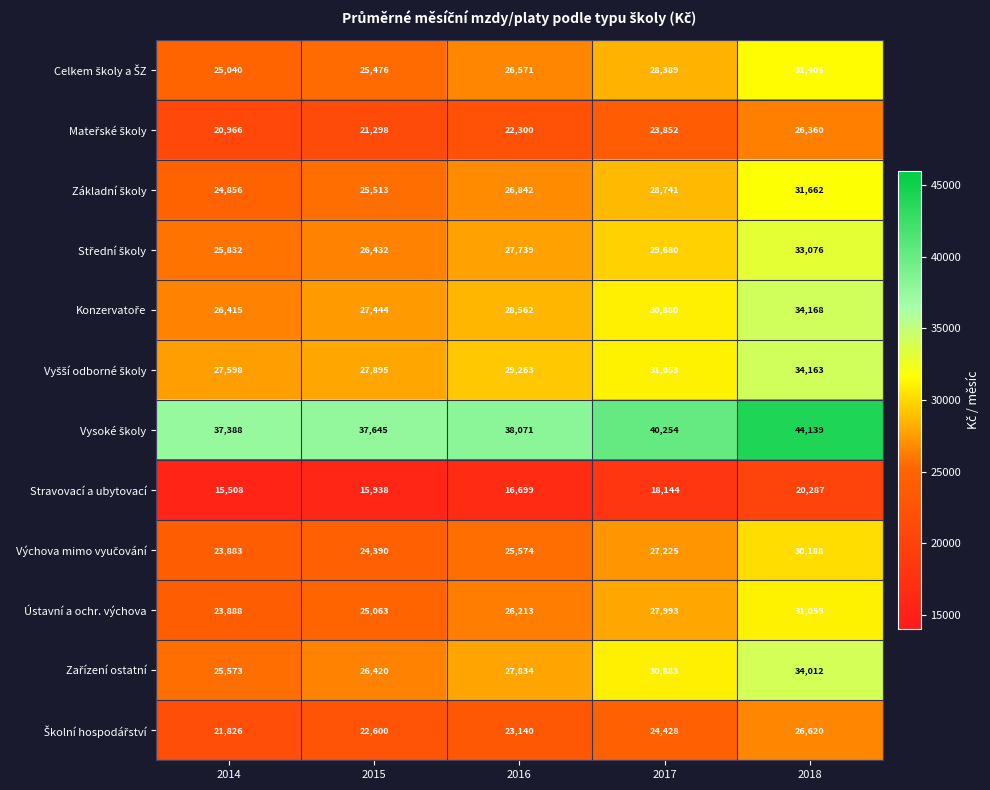

What is the difference between the highest and lowest values at 2018?

23852